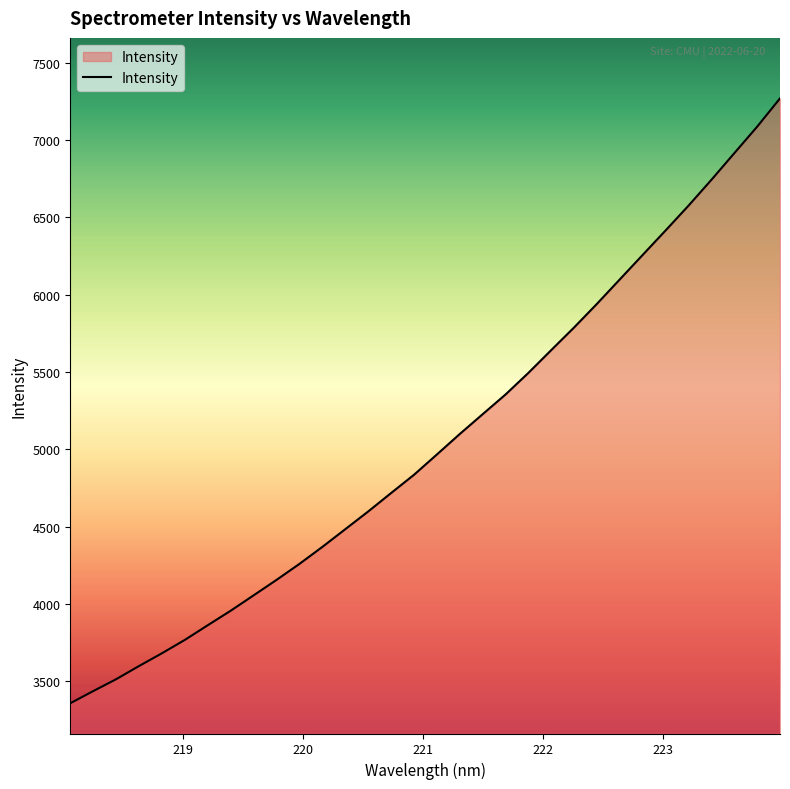

What is the minimum value shown in the chart?

3357.5